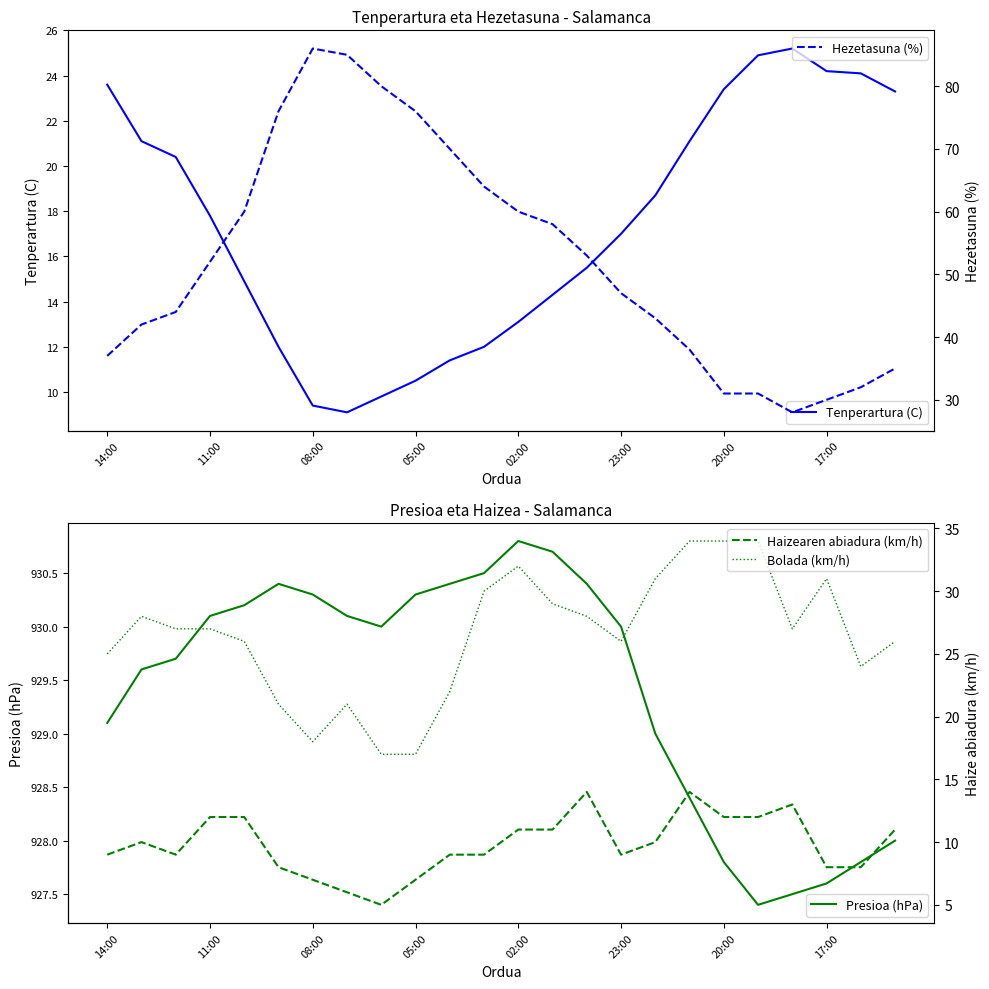

What is the maximum value for Tenperartura (C)?

25.2